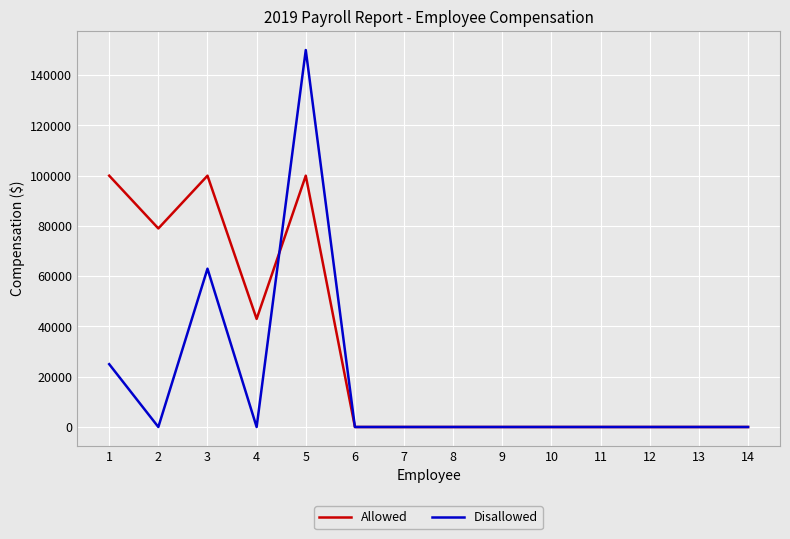

Which series has the largest range (max minus min)?

Disallowed